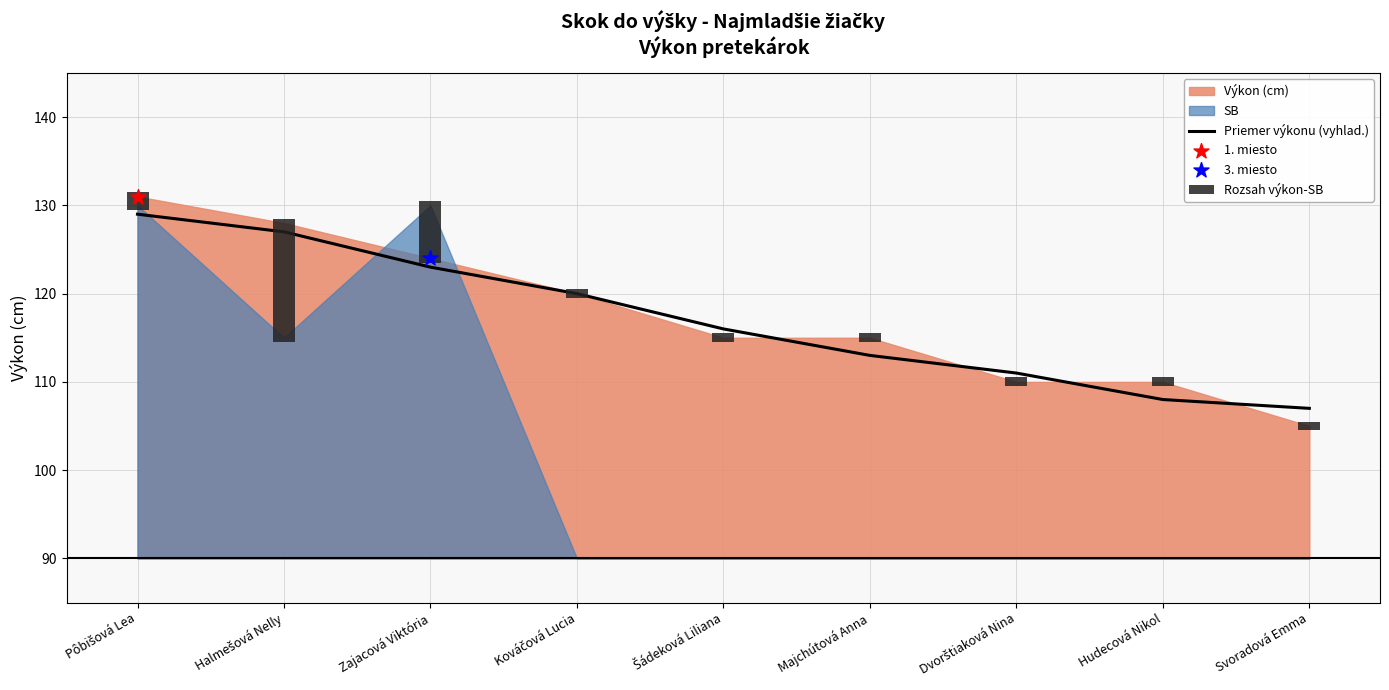

Between Majchútová Anna and Halmešová Nelly, which is larger?

Halmešová Nelly